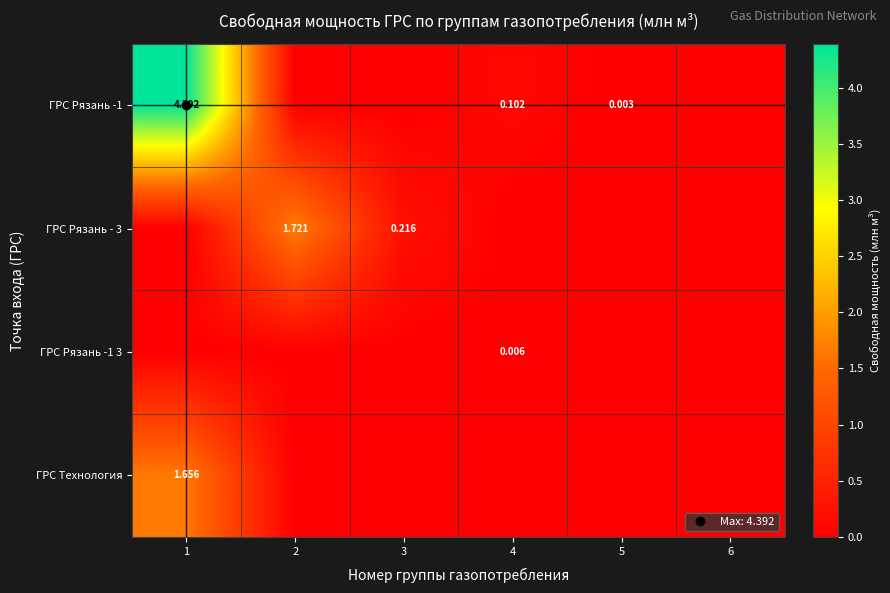

What is the spread (max minus min) of values at 2?

1.7